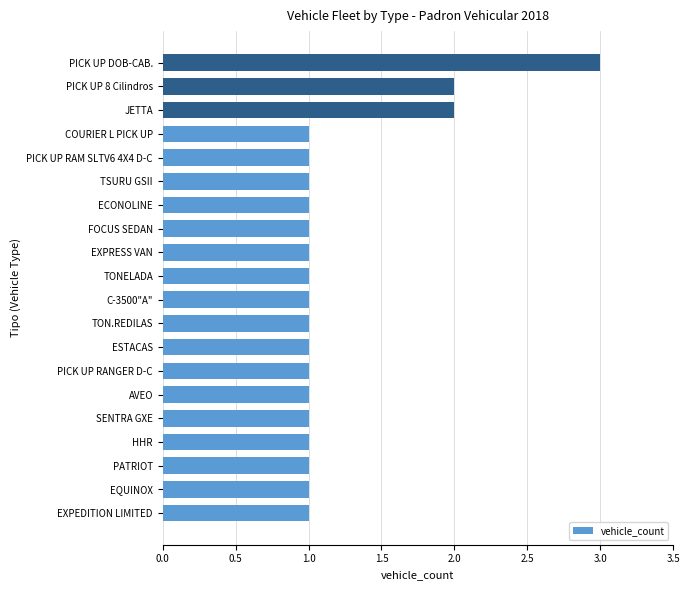

Reading bottom to top, extract all data points from this chart.

1	1	1	1	1	1	1	1	1	1	1	1	1	1	1	1	1	2	2	3